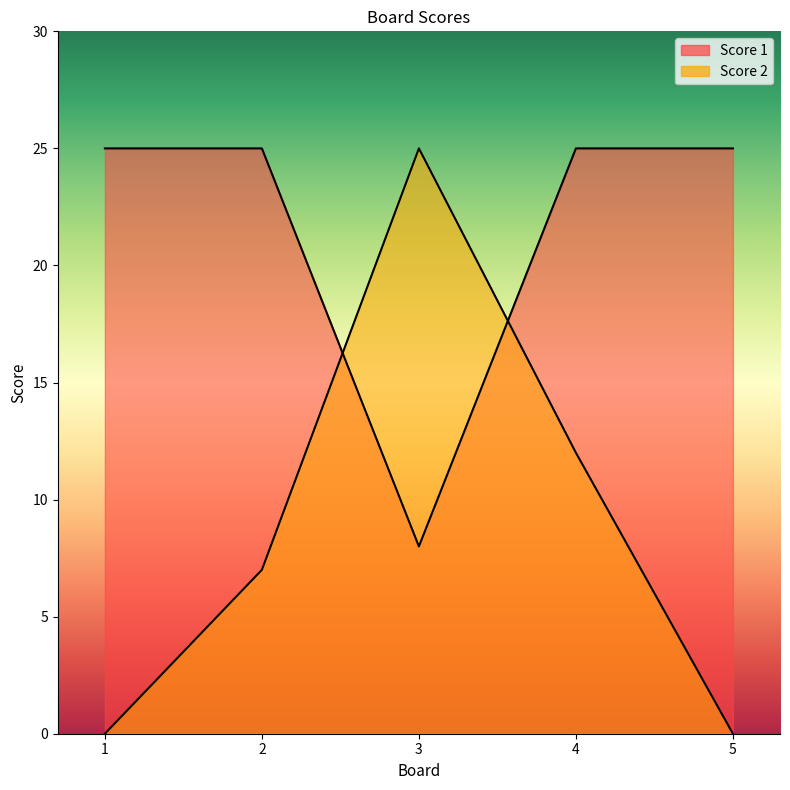

What is the value of the Score 1 point at the 2nd from the left?

25